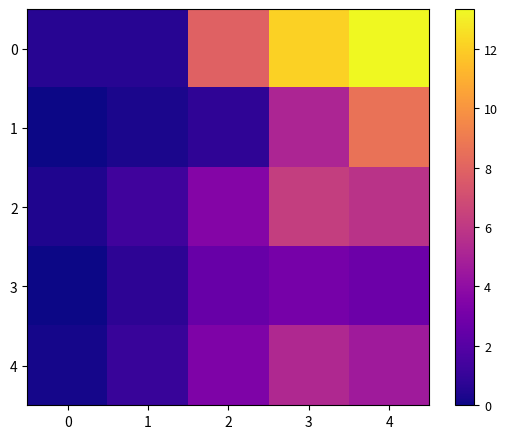

Reading left to right, transcribe all the data shown in this chart.

0: 0=0.6	1=0.6	2=7.9	3=12.1	4=13.3
1: 0=0.0	1=0.3	2=0.8	3=5.1	4=8.6
2: 0=0.4	1=1.3	2=3.6	3=6.2	4=5.8
3: 0=0.0	1=0.7	2=2.6	3=3.1	4=2.7
4: 0=0.2	1=1.1	2=3.4	3=5.3	4=4.6